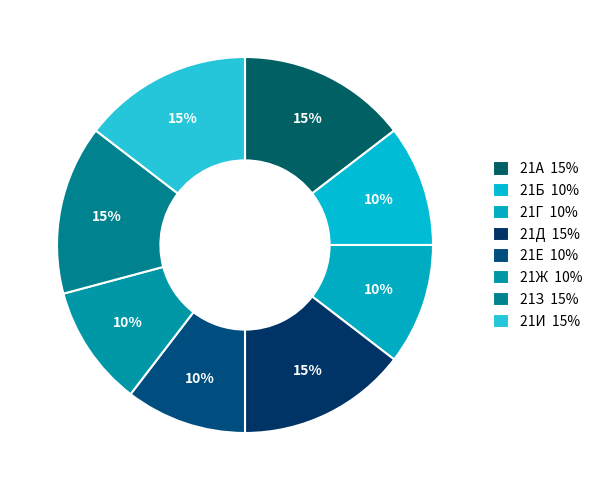

Is it true that 21Д is 6% of the pie?

False